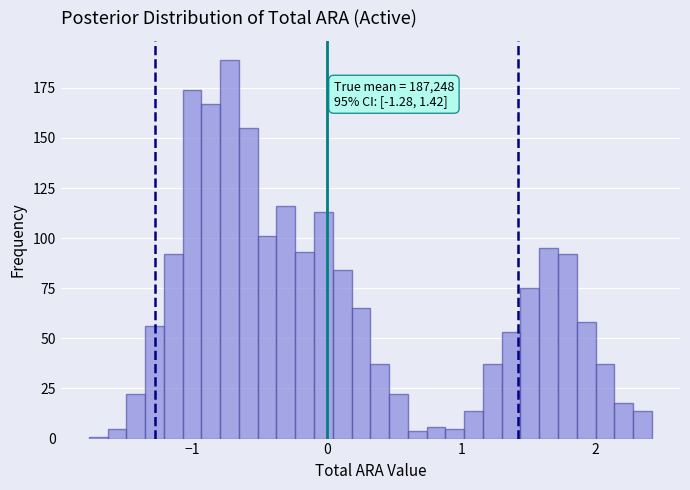

Read against the x-axis, roughly where is the centre of the tallest bar?

-0.7